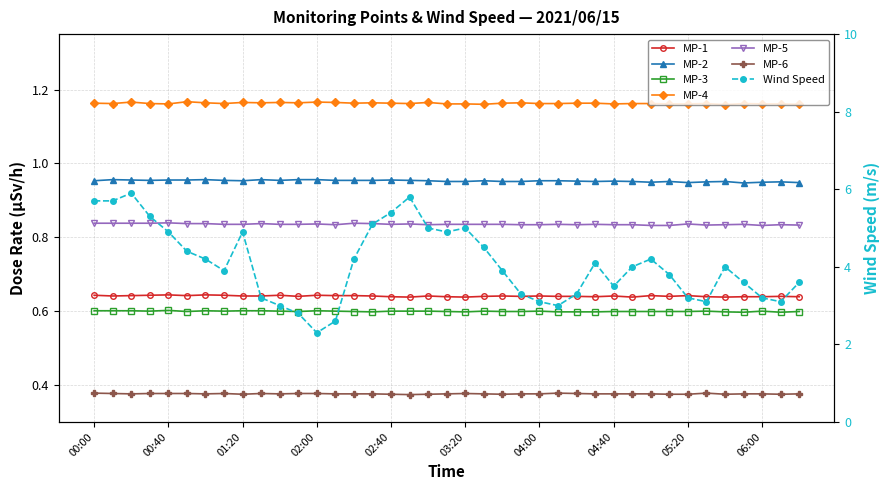

At which category does MP-3 reach its first local peak?

00:40